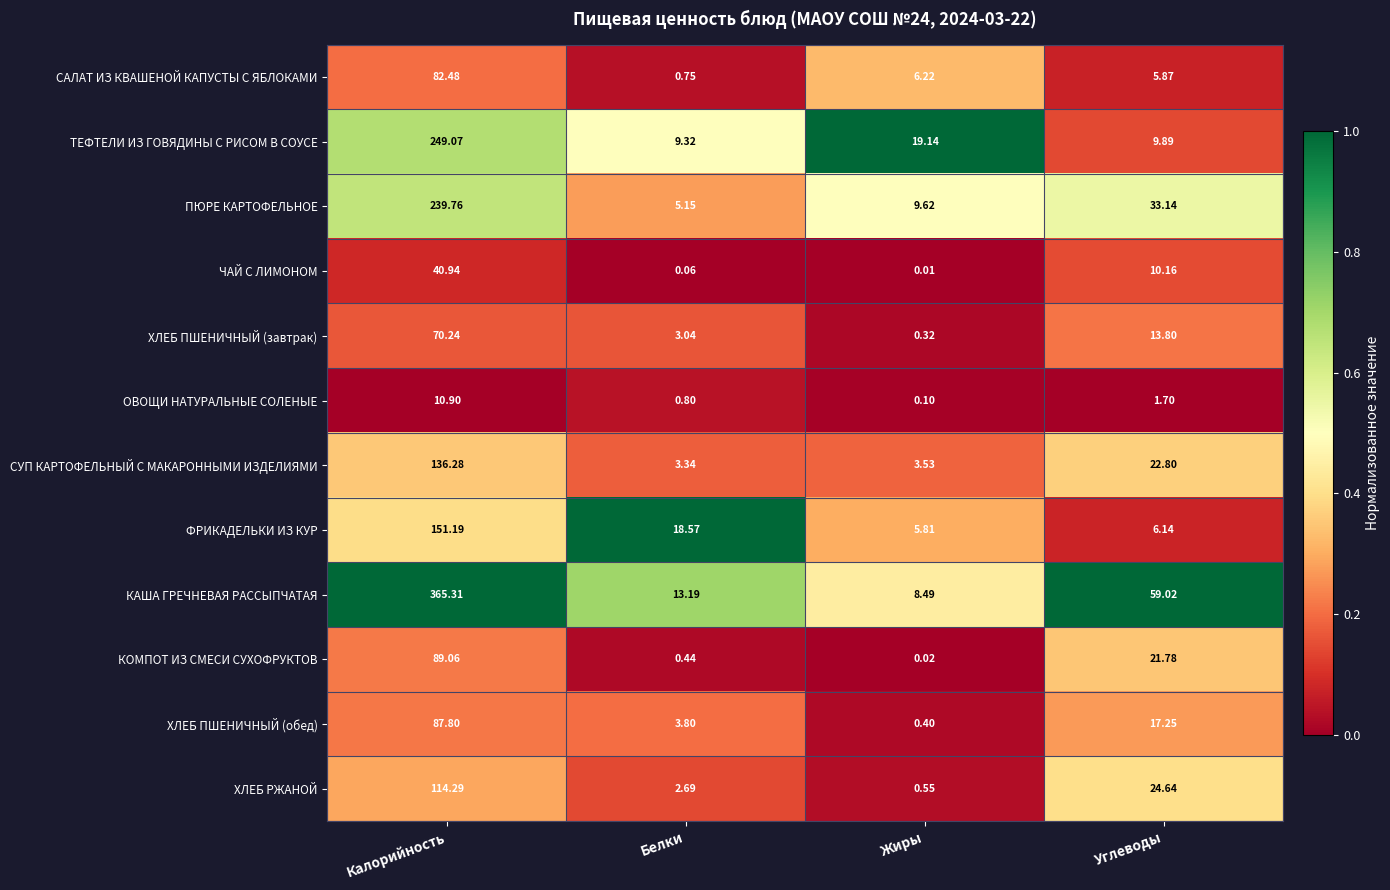

Count the number of data series in this chart.

12